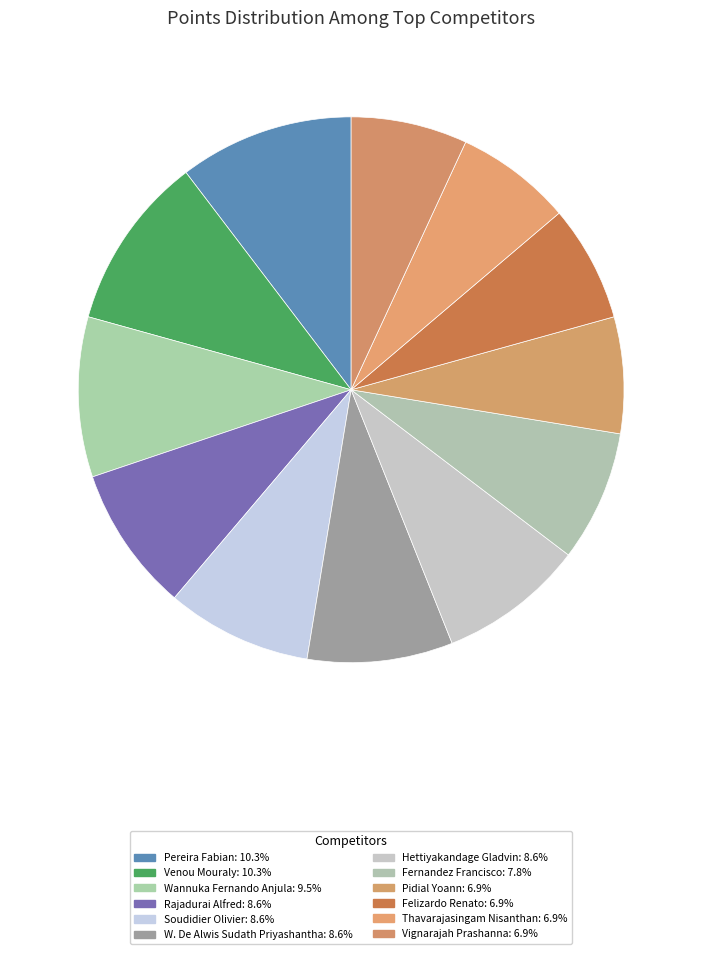

To the nearest percent, what percentage of the pie is Pereira Fabian?

10%